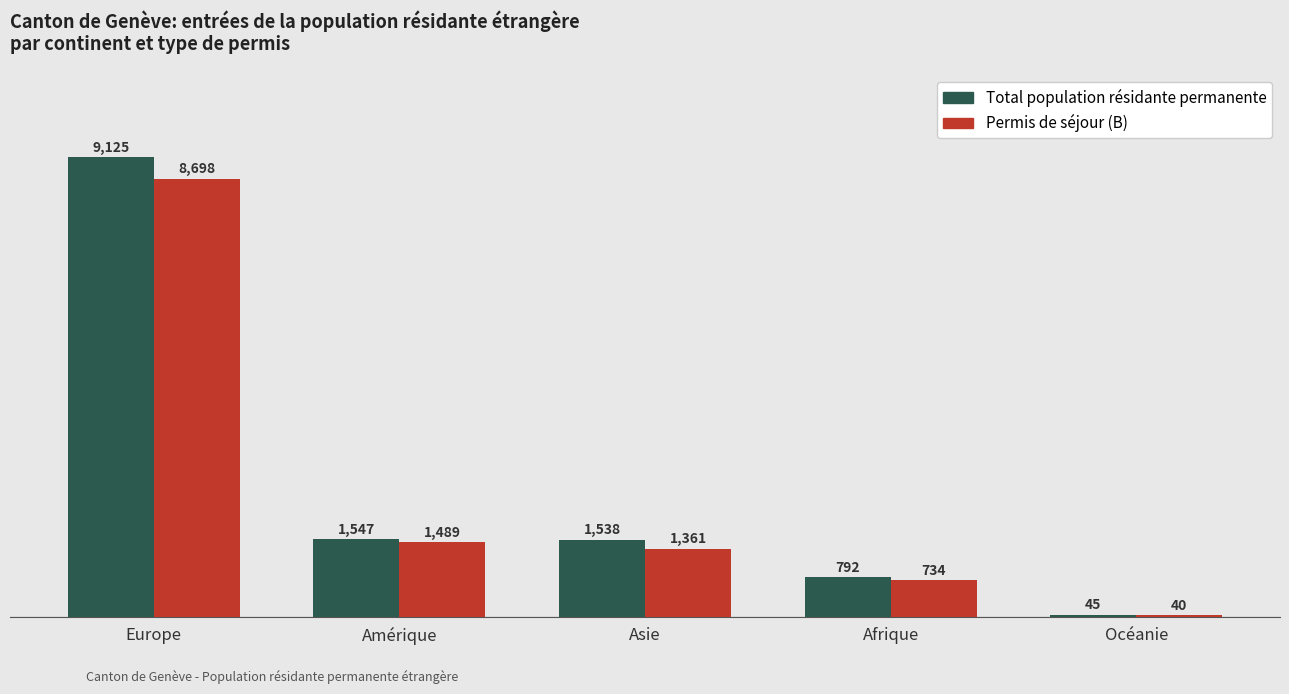

What is the total value across all series at Afrique?

1526